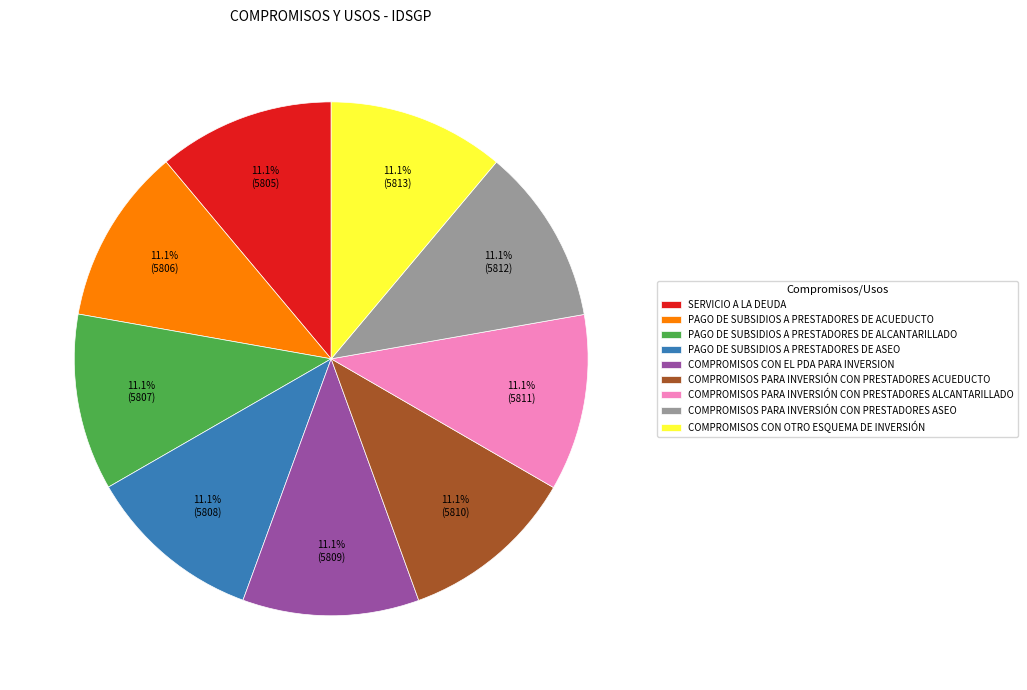

Is COMPROMISOS CON OTRO ESQUEMA DE INVERSIÓN the majority of the pie?

No